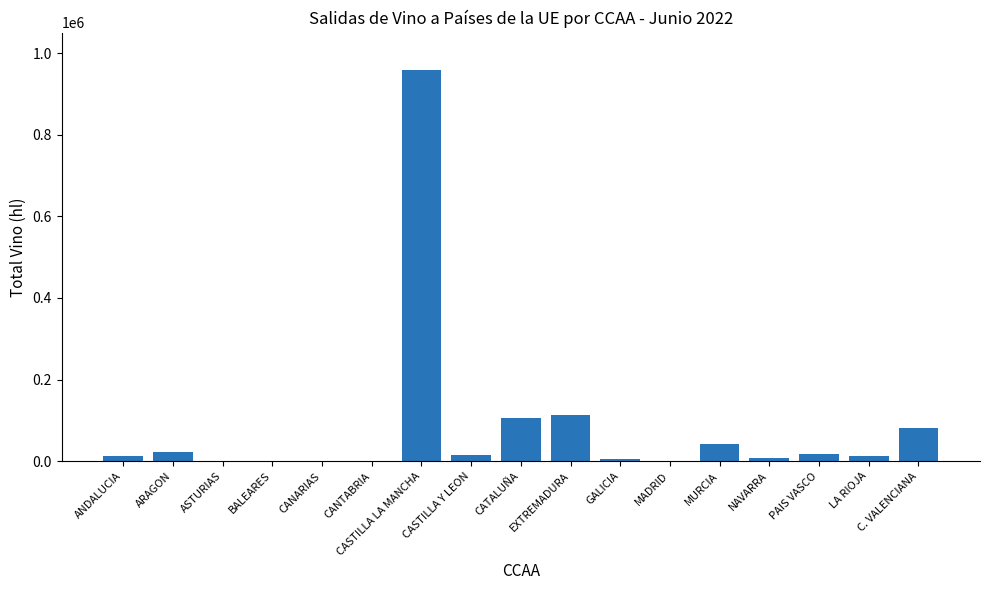

True or false: the data shows 0 at CANTABRIA.

True